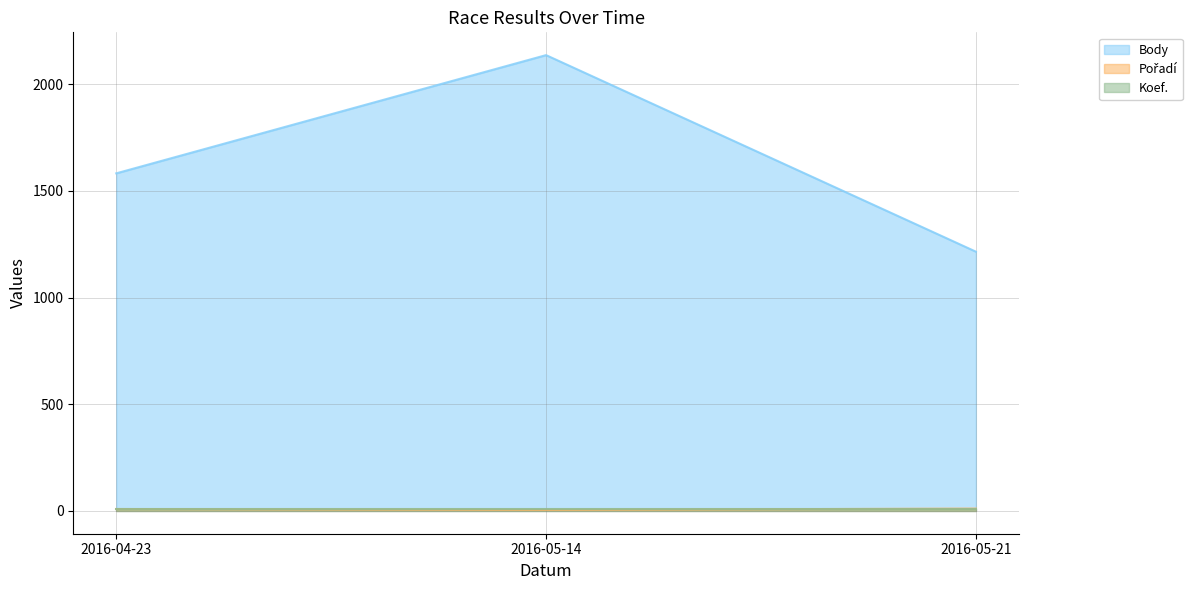

Which series has the largest total across all categories?

Body